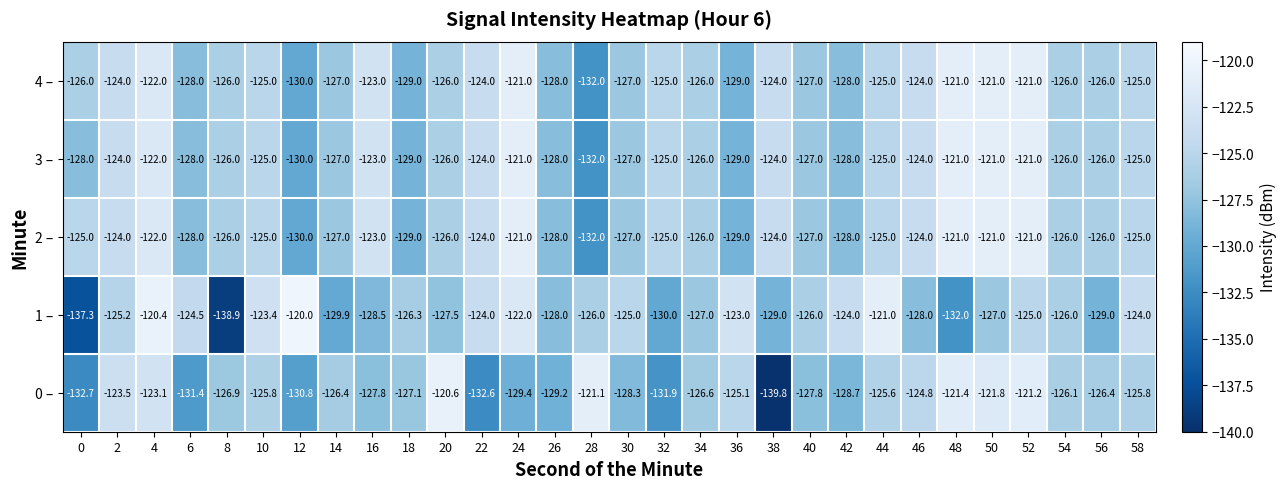

The value of 3 – at 8 is -224.1. True or false?

False